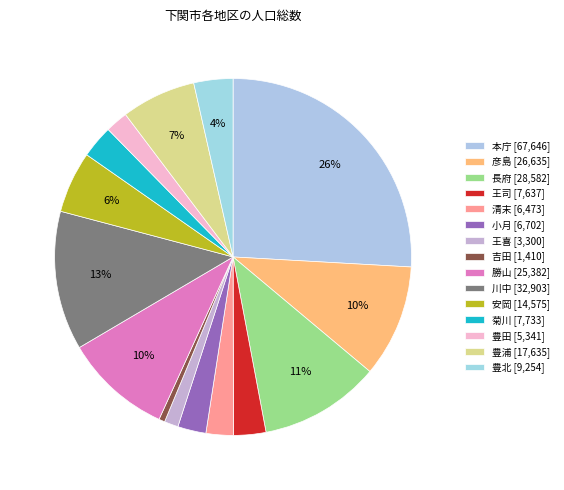

How many slices are in this pie chart?

15